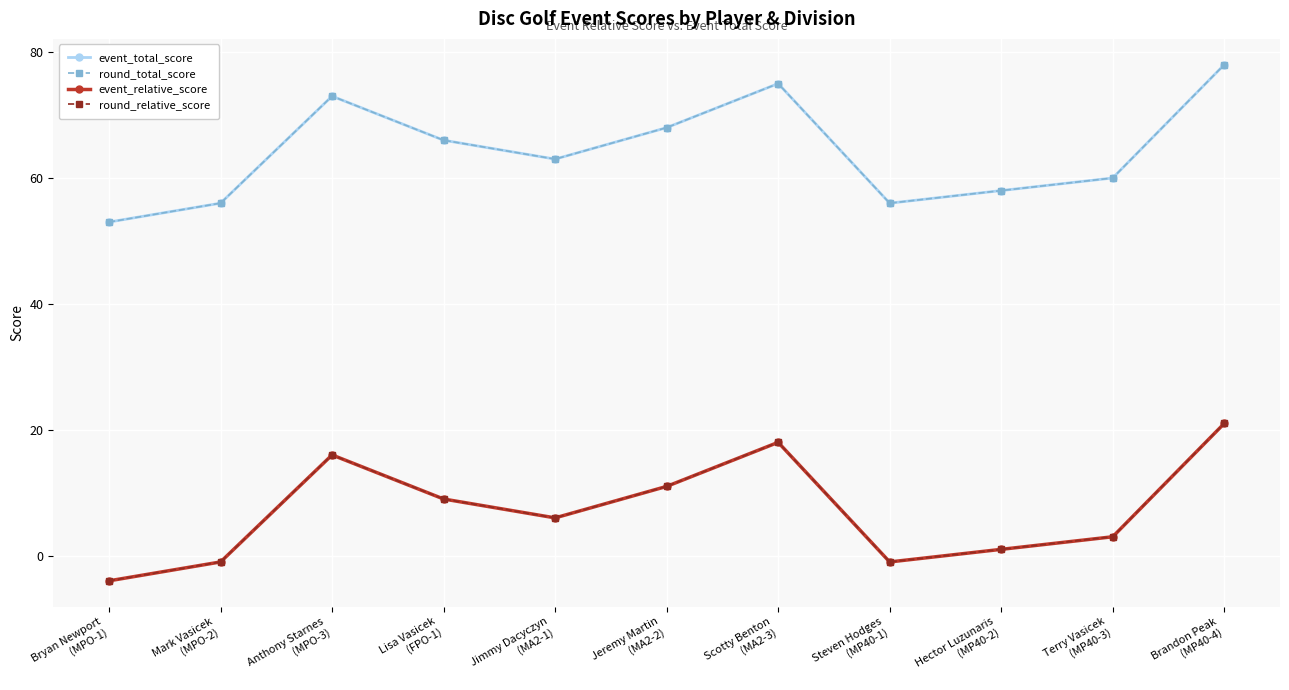

Does the chart have visible grid lines?

Yes